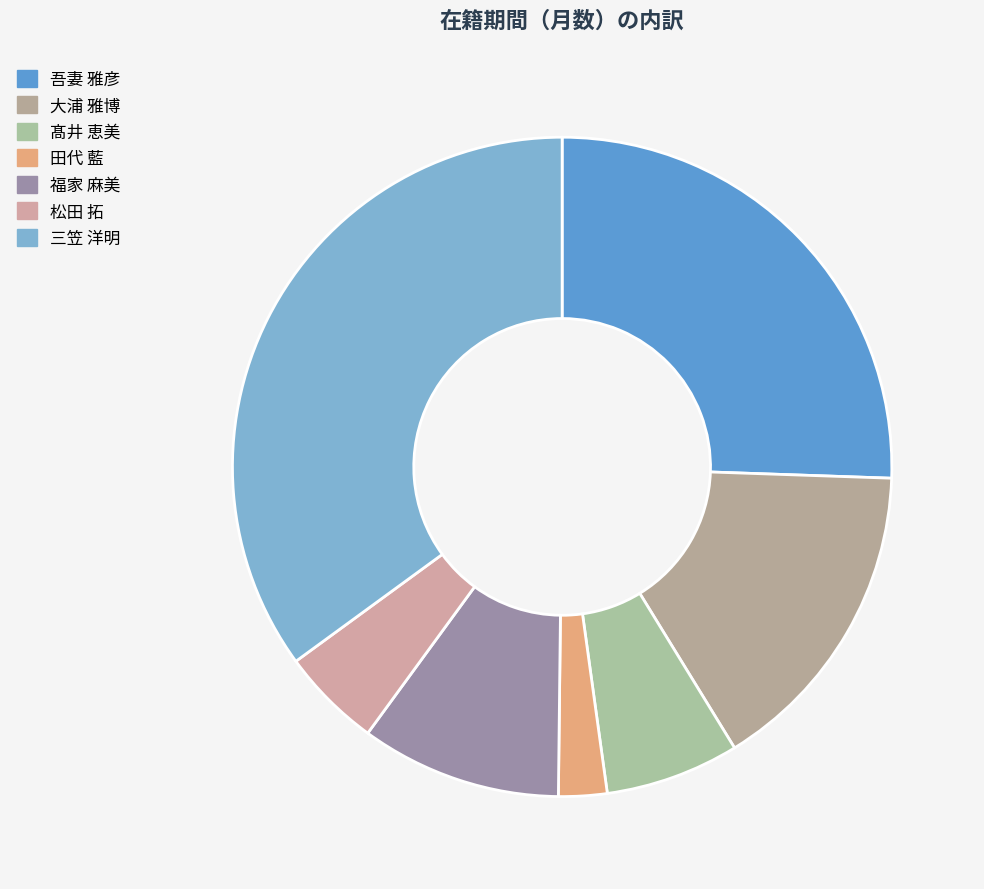

True or false: 福家 麻美 accounts for 10% of the total.

True